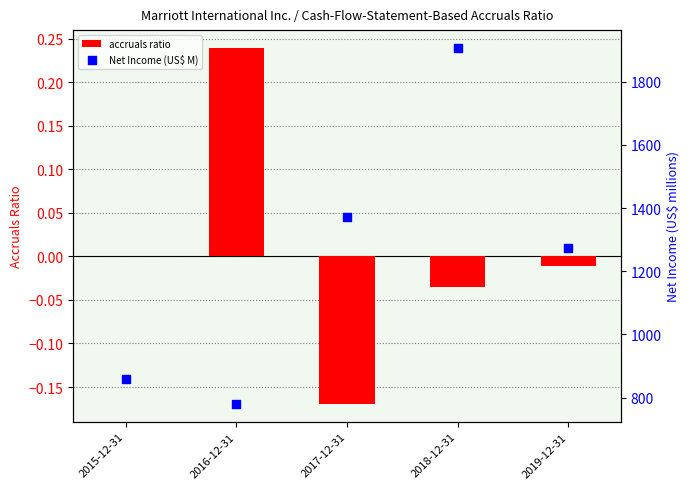

Which series contains the highest Y value?

Net Income (US$ M)